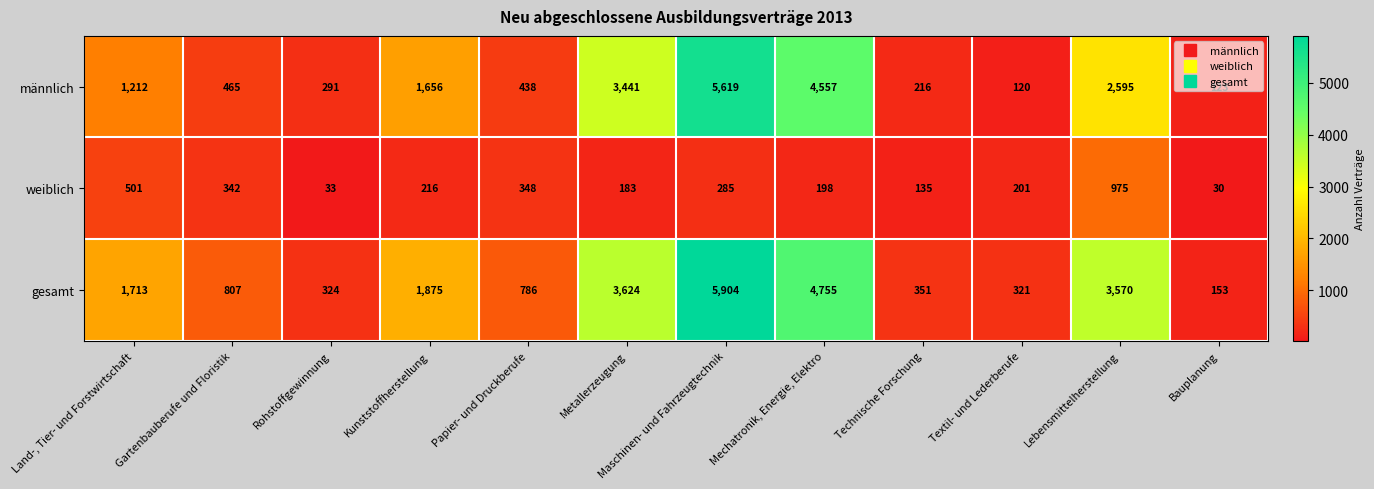

At which label is männlich closest to 2869?

Lebensmittelherstellung